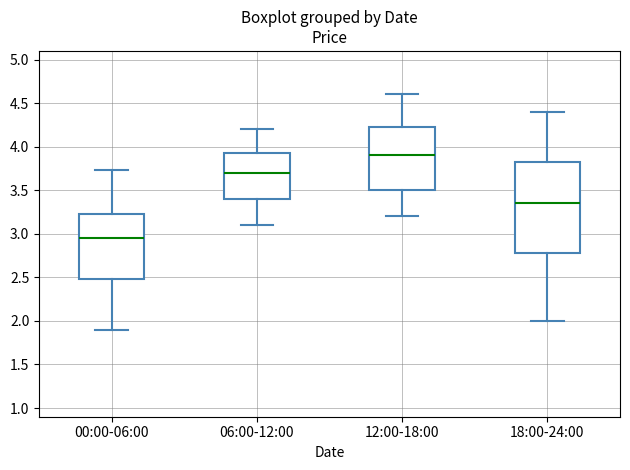

Which box is the tallest, from its lower edge to its upper edge?

18:00-24:00